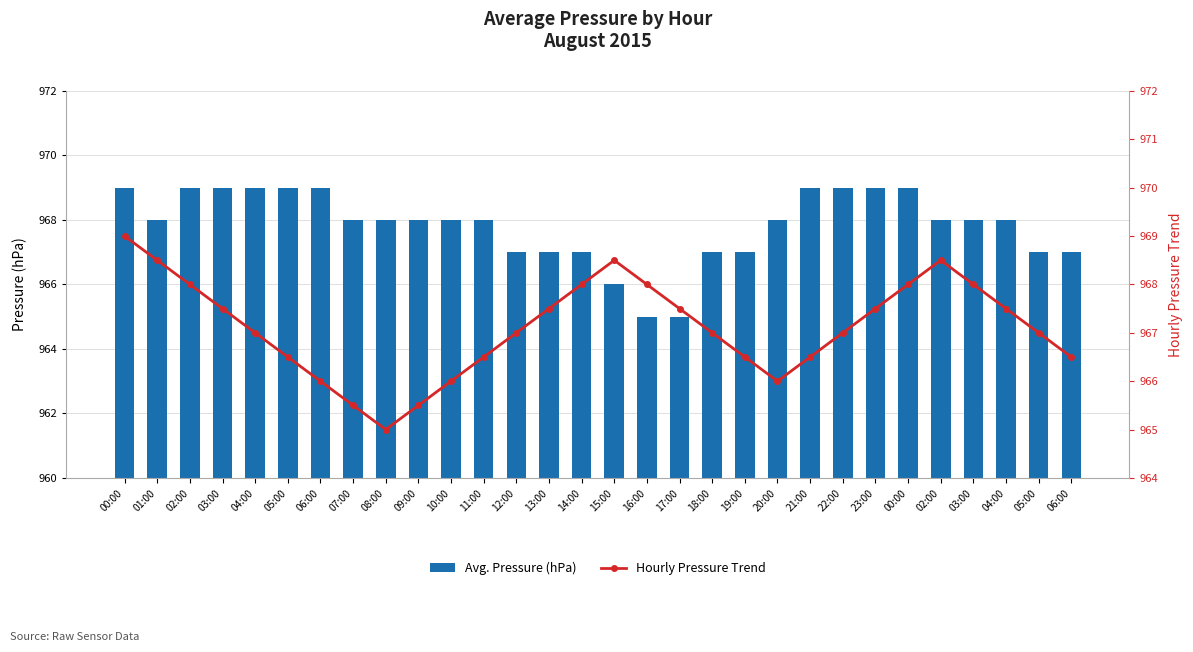

Rank the series by their average value, from highest to lowest.

Avg. Pressure (hPa), Hourly Pressure Trend